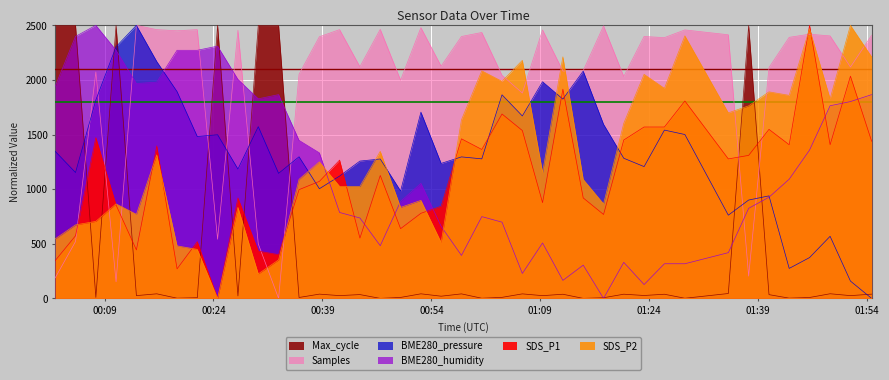

The value of SDS_P1 at 2022/12/03 01:46:05 is 3710.4. True or false?

False